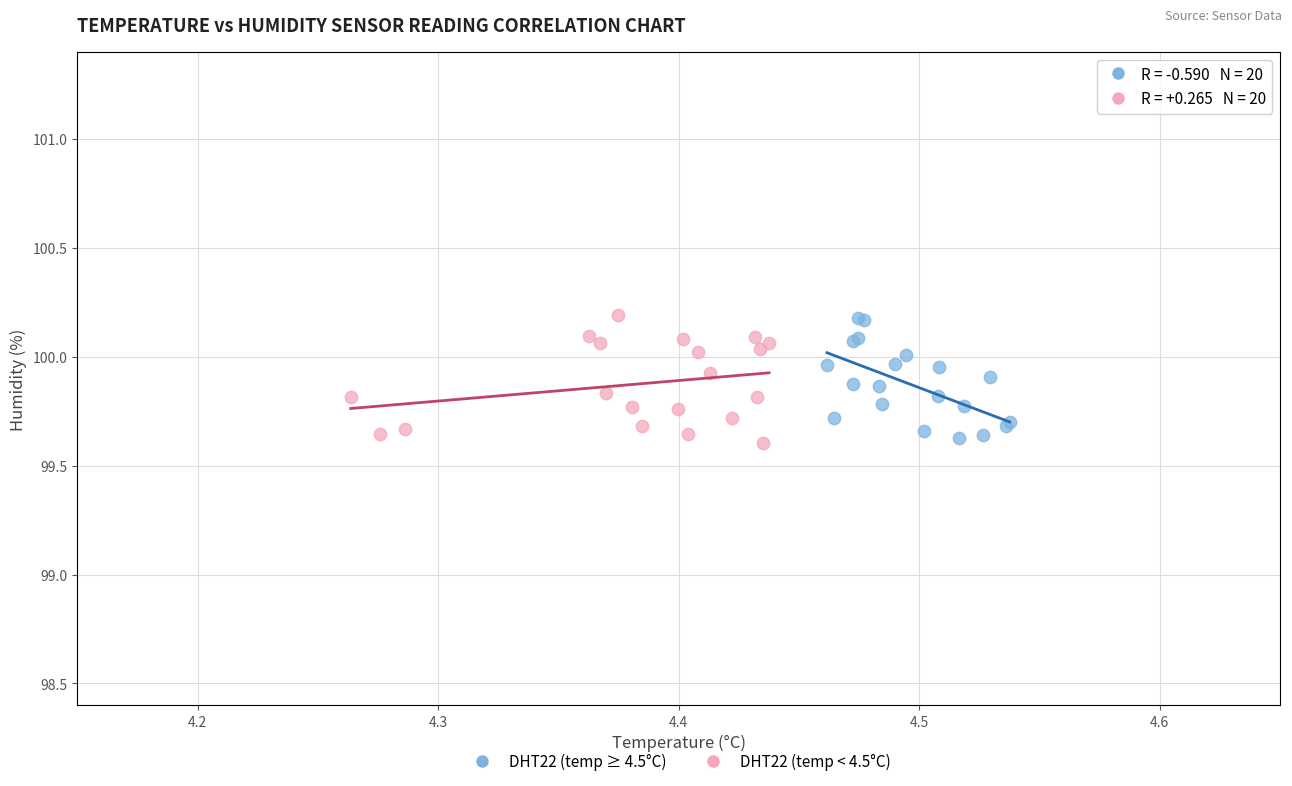

What are all the series names shown in the legend?

DHT22 (temp ≥ 4.5°C), DHT22 (temp < 4.5°C)